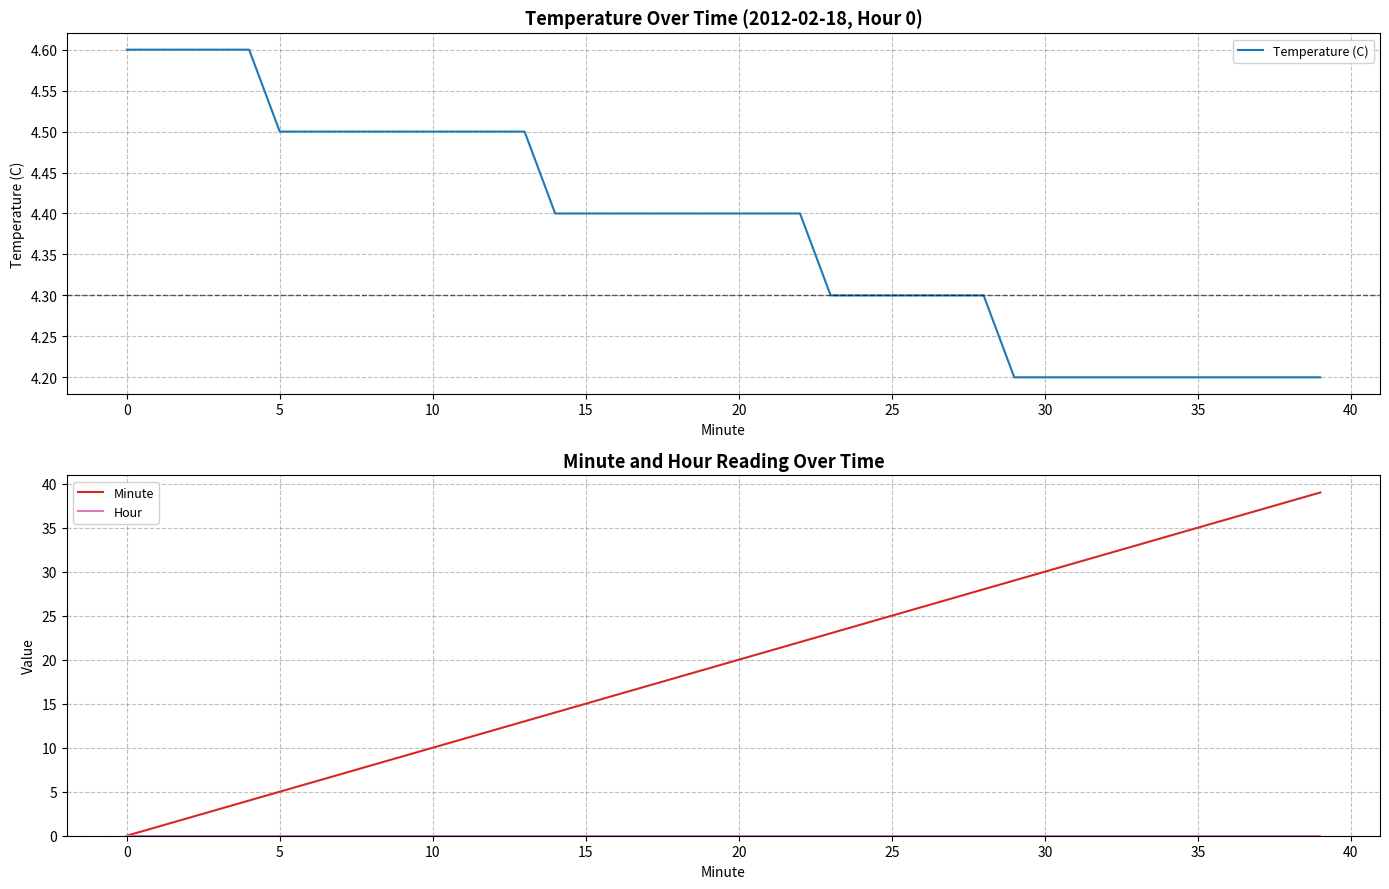

Which series has the largest total across all categories?

Minute